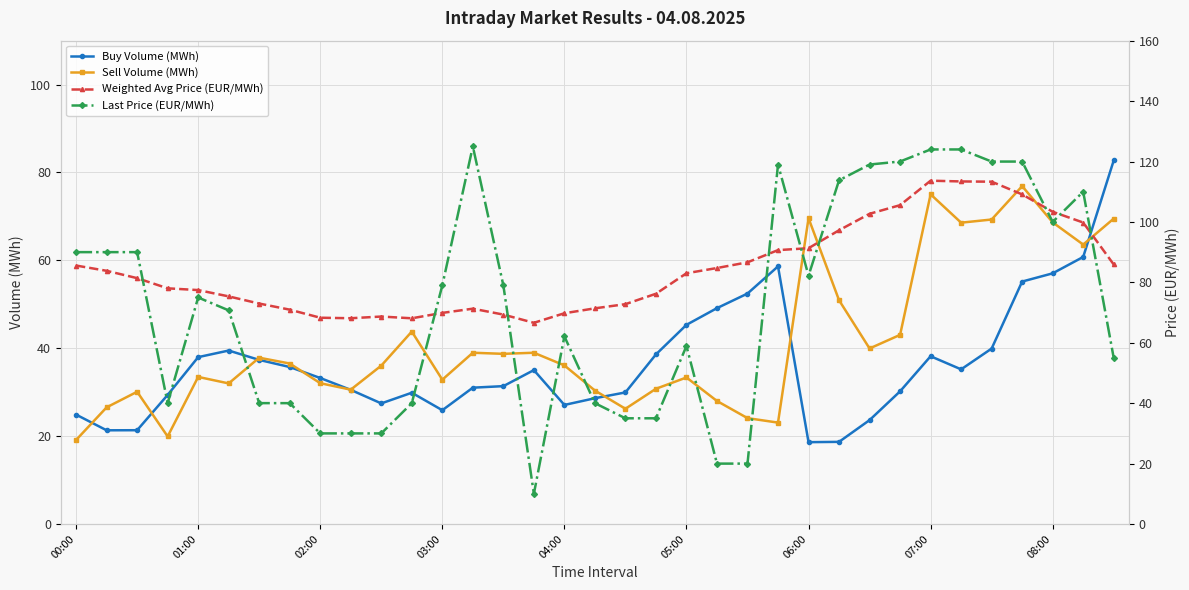

What are all the series names shown in the legend?

Buy Volume (MWh), Sell Volume (MWh), Weighted Avg Price (EUR/MWh), Last Price (EUR/MWh)